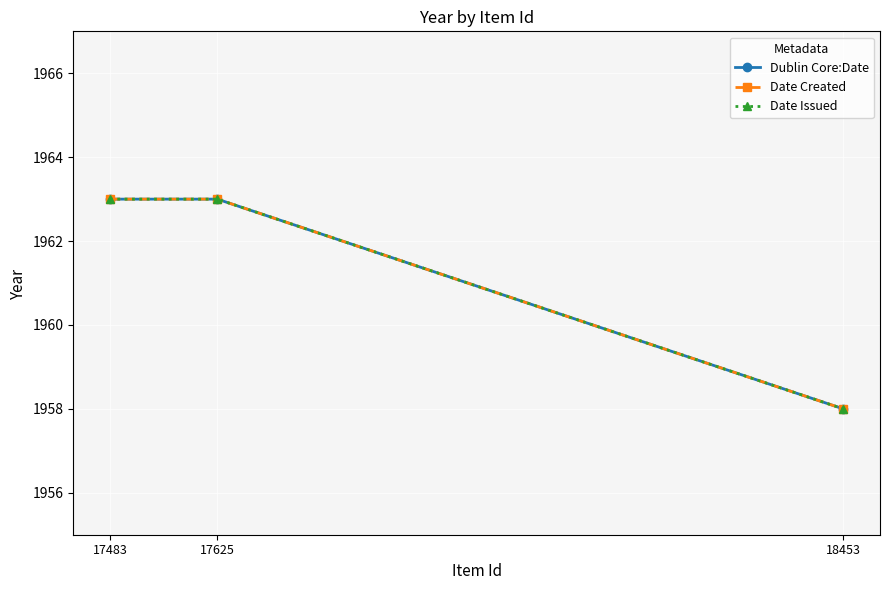

At how many categories does at least one series exceed 1959?

2